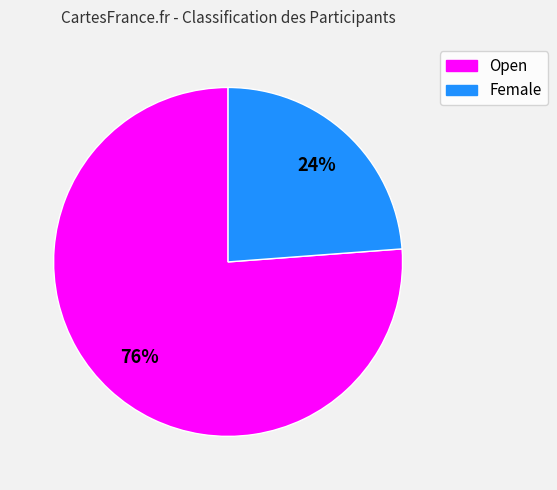

To the nearest percent, what is the average slice percentage?

50%